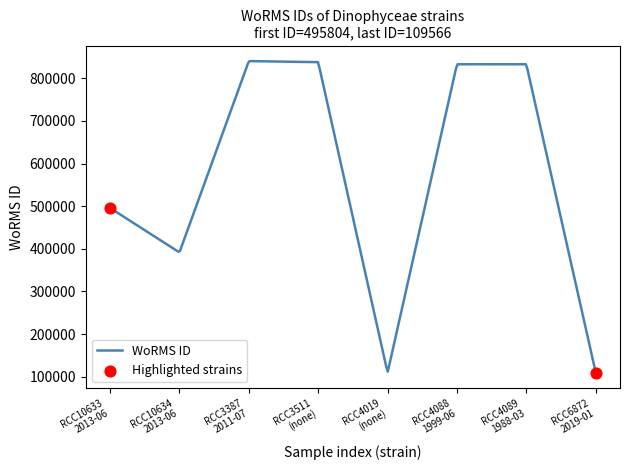

What is the smallest value displayed?

109566.0